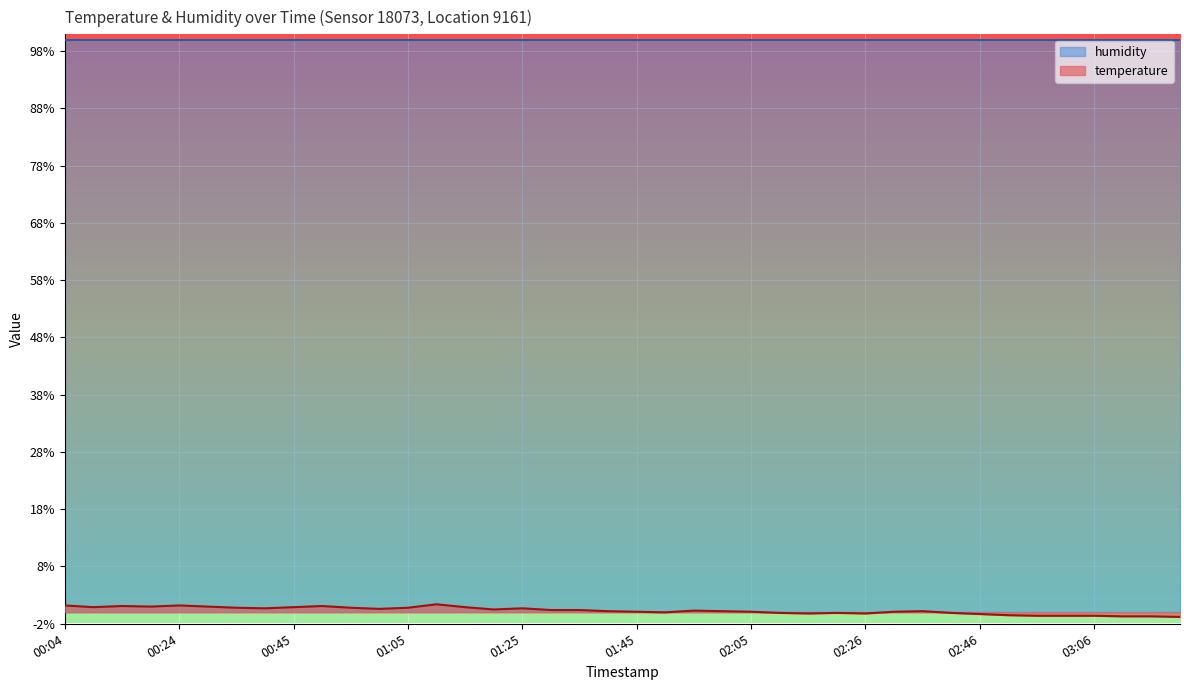

Where is the first local maximum?

00:14